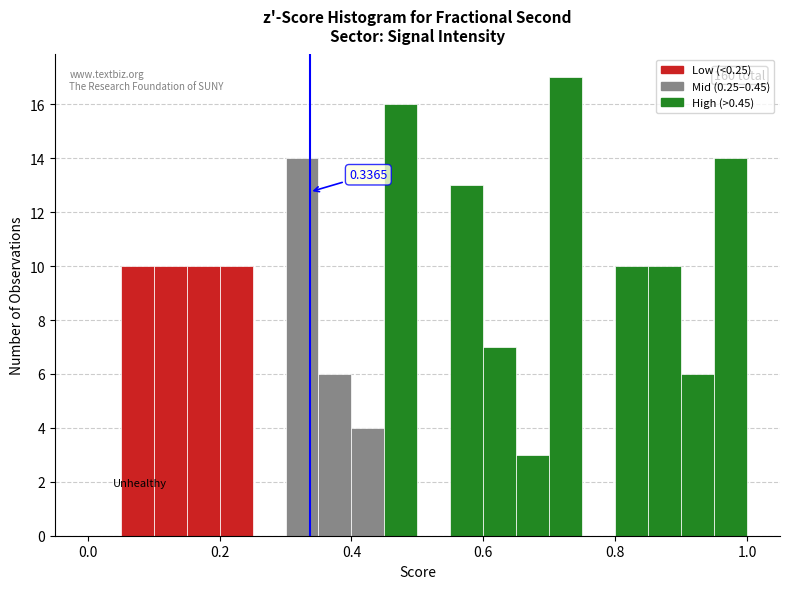

Read against the x-axis, roughly where is the centre of the tallest bar?

0.72